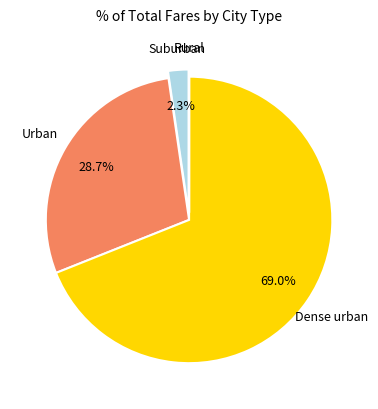

Which slice is the largest?

Dense urban